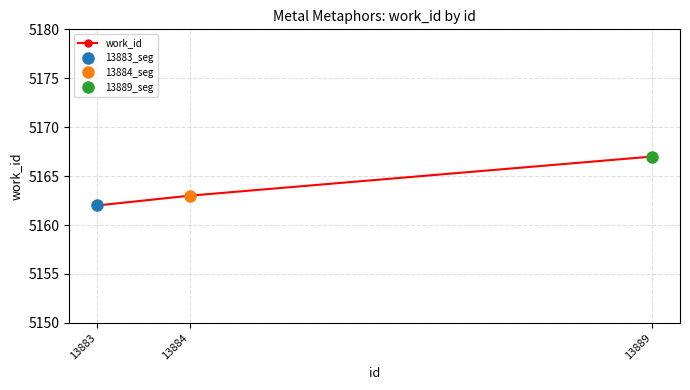

How many data points are above 5163?

1